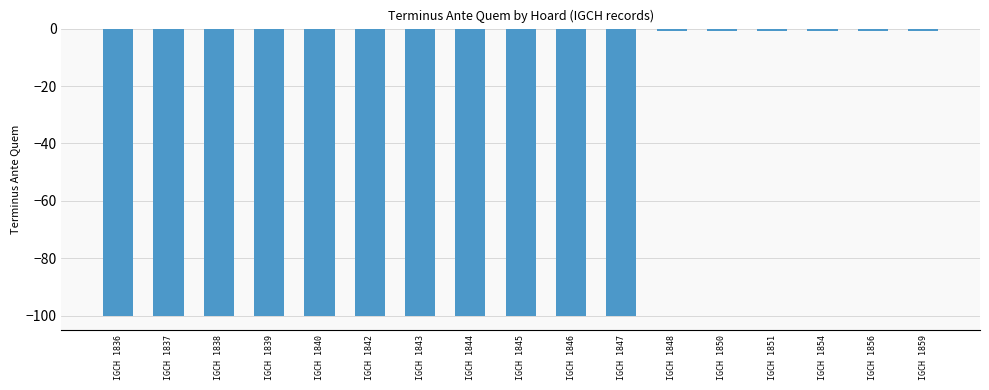

True or false: the data shows -22 at IGCH 1846.

False